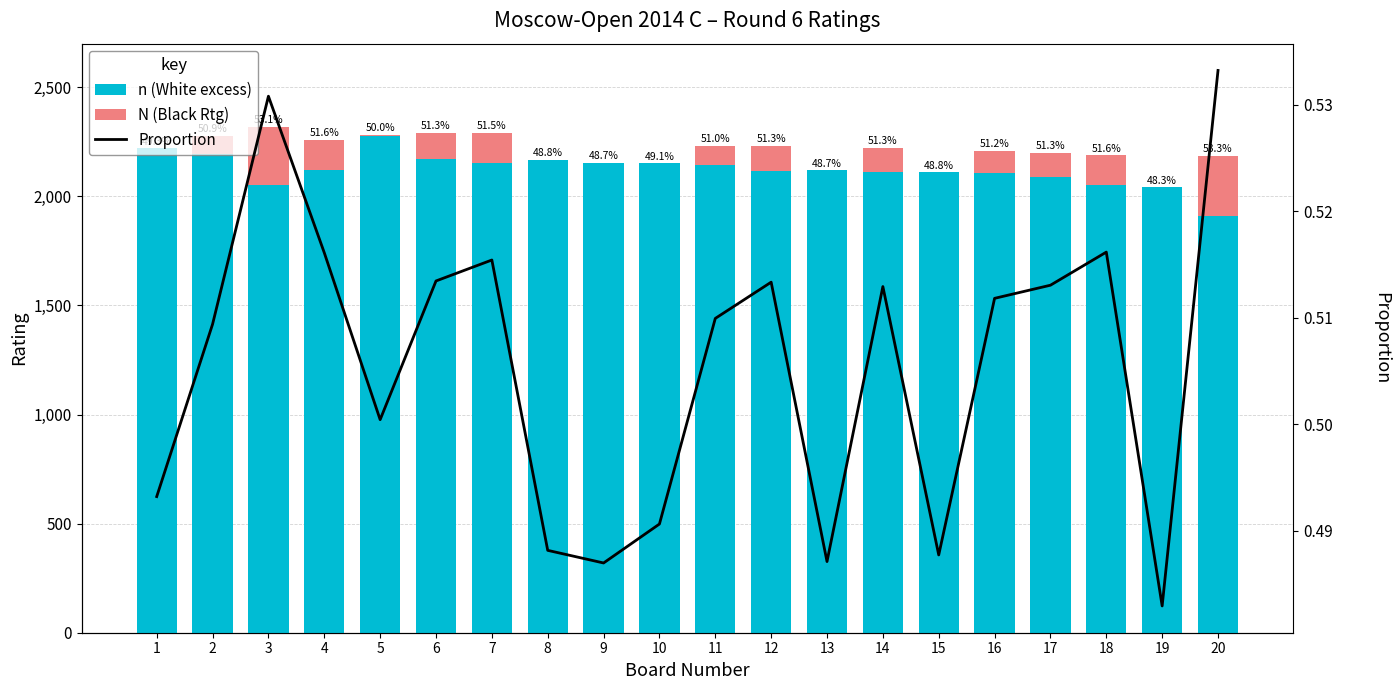

Which series has the largest total across all categories?

Black Rtg (N)